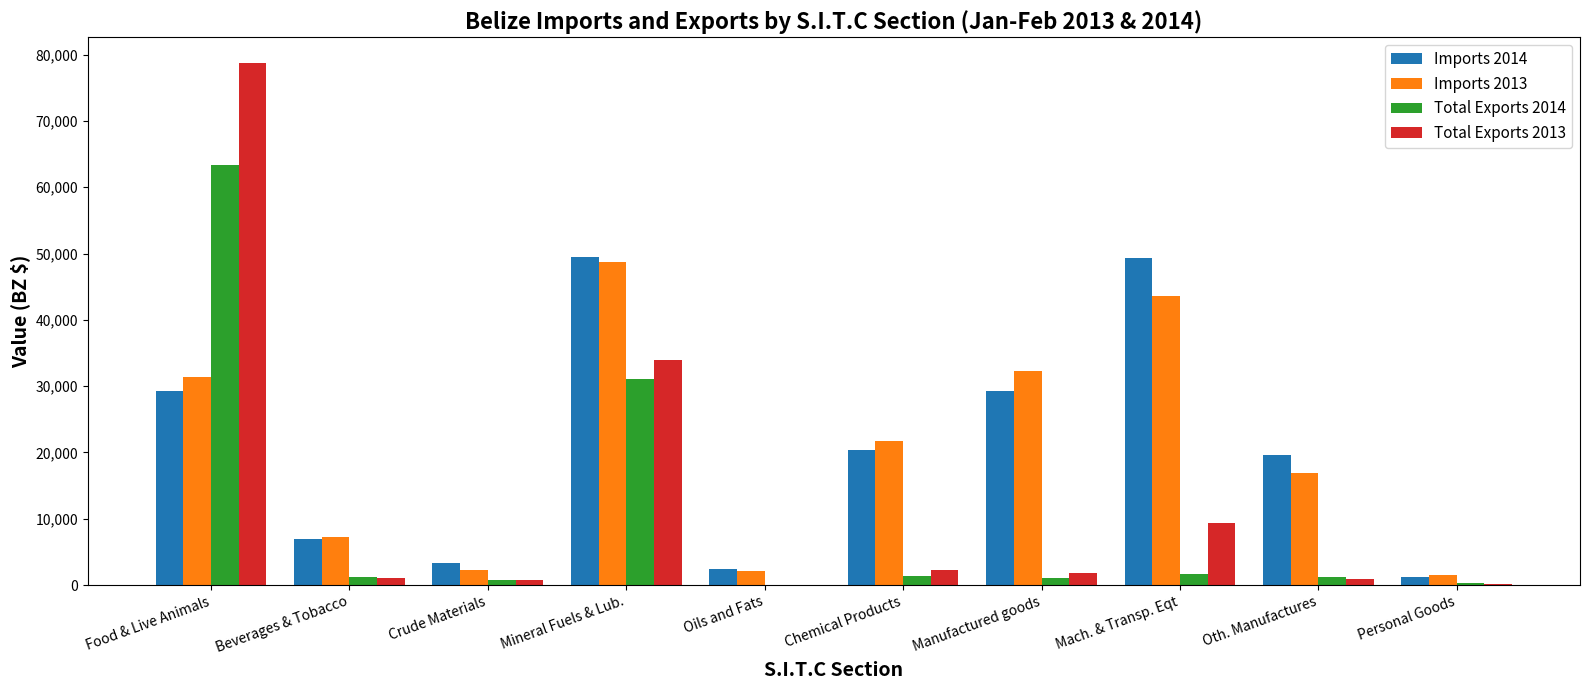

Is it true that Imports 2014 equals 29274.4 at Food & Live Animals?

True